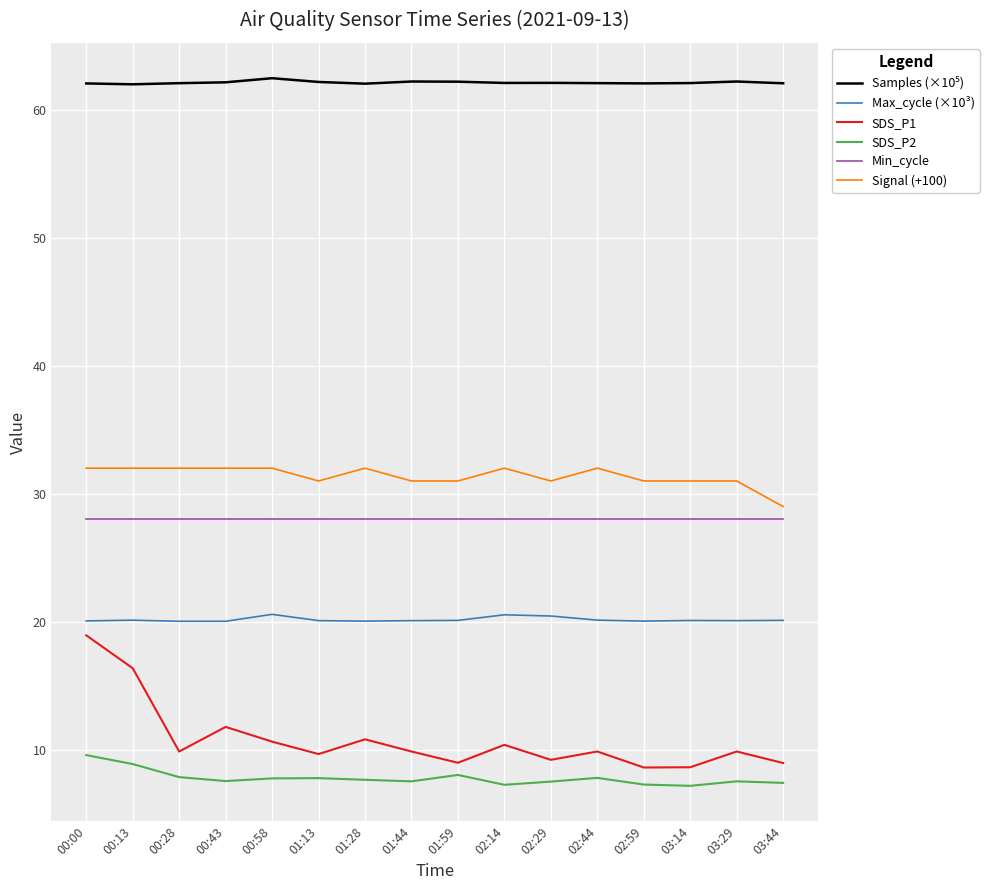

What position from the left is 00:13?

2